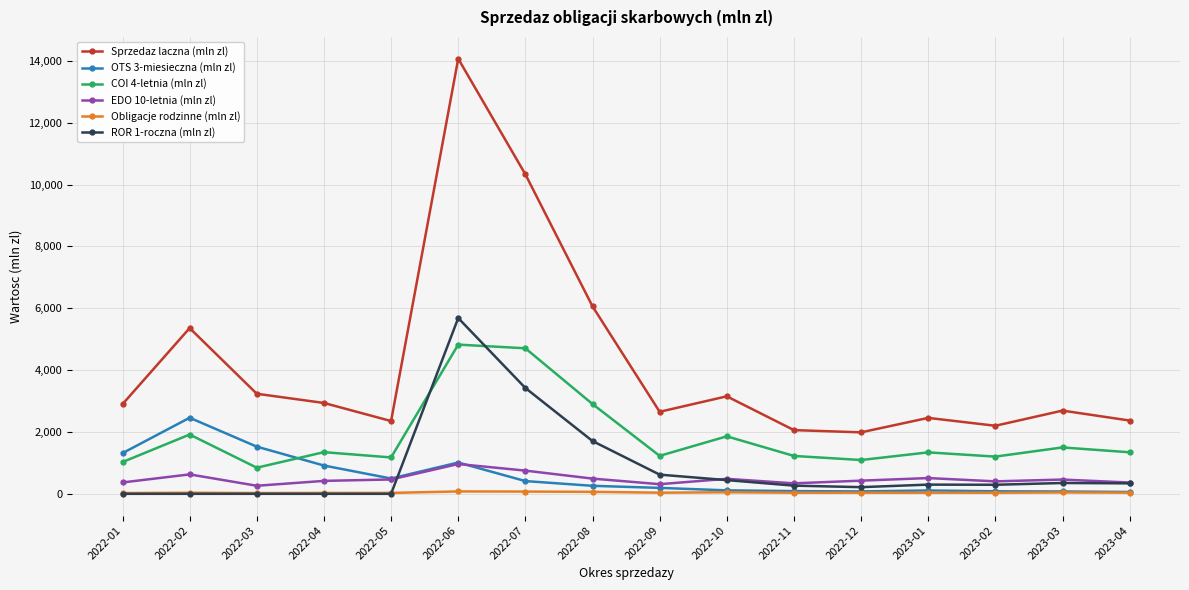

Rank the series by their maximum value, from lowest to highest.

Obligacje rodzinne (mln zl), EDO 10-letnia (mln zl), OTS 3-miesieczna (mln zl), COI 4-letnia (mln zl), ROR 1-roczna (mln zl), Sprzedaz laczna (mln zl)